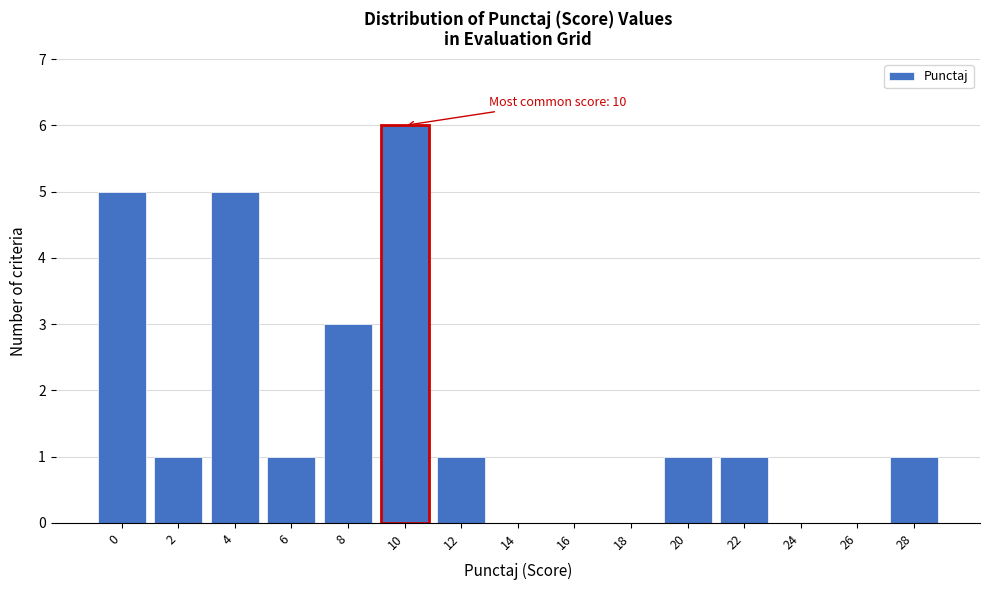

Reading left to right, transcribe all the data shown in this chart.

0=5	2=1	4=5	6=1	8=3	10=6	12=1	14=0	16=0	18=0	20=1	22=1	24=0	26=0	28=1